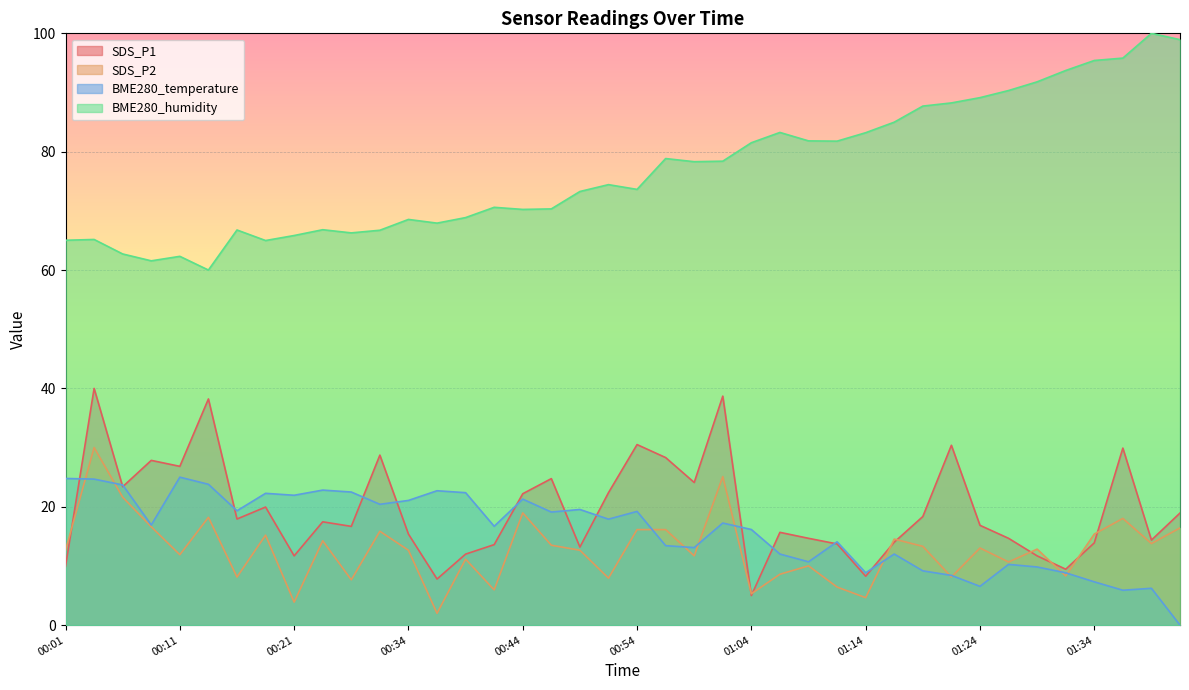

At which category does BME280_temperature reach its first local valley?

00:09